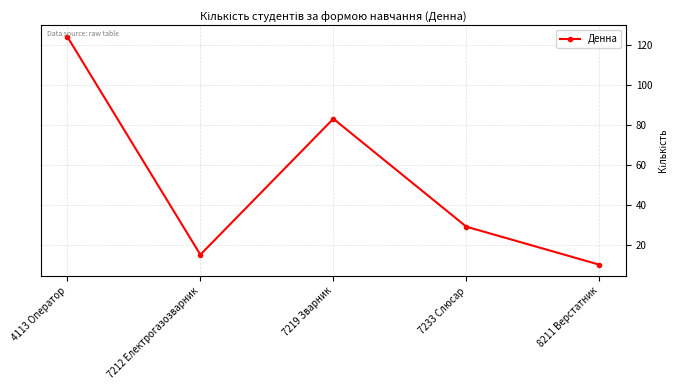

List the labels in order of value, smallest first.

8211 Верстатник, 7212 Електрогазозварник, 7233 Слюсар, 7219 Зварник, 4113 Оператор